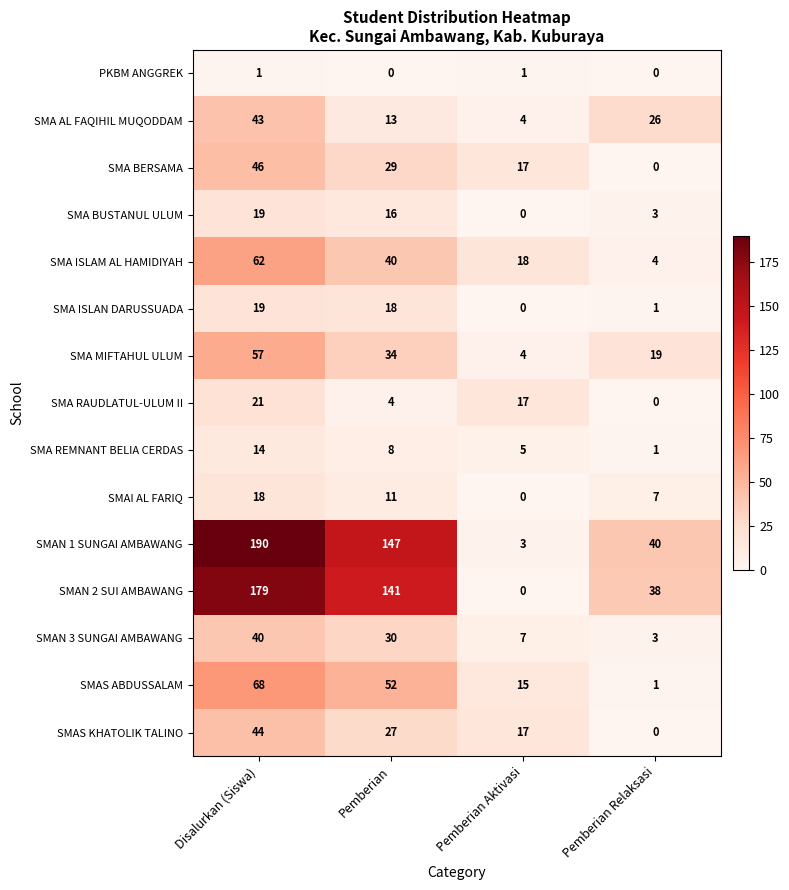

Read the SMAN 2 SUI AMBAWANG value at Pemberian Relaksasi, to the nearest 50.

50